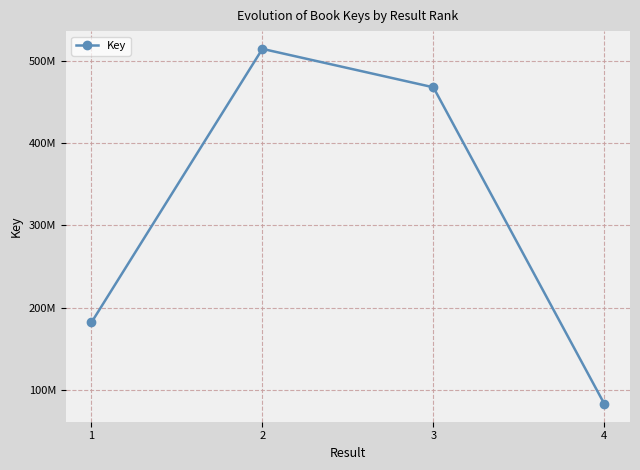

Where is the data nearest to the value 298804188?

1